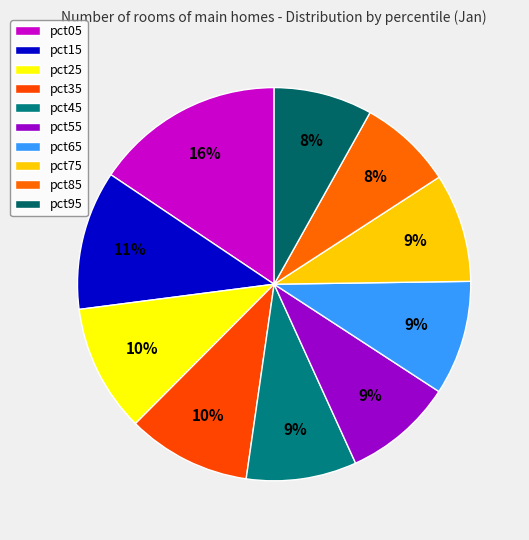

Rank the categories by value from lowest to highest.

pct85, pct95, pct75, pct55, pct45, pct65, pct35, pct25, pct15, pct05